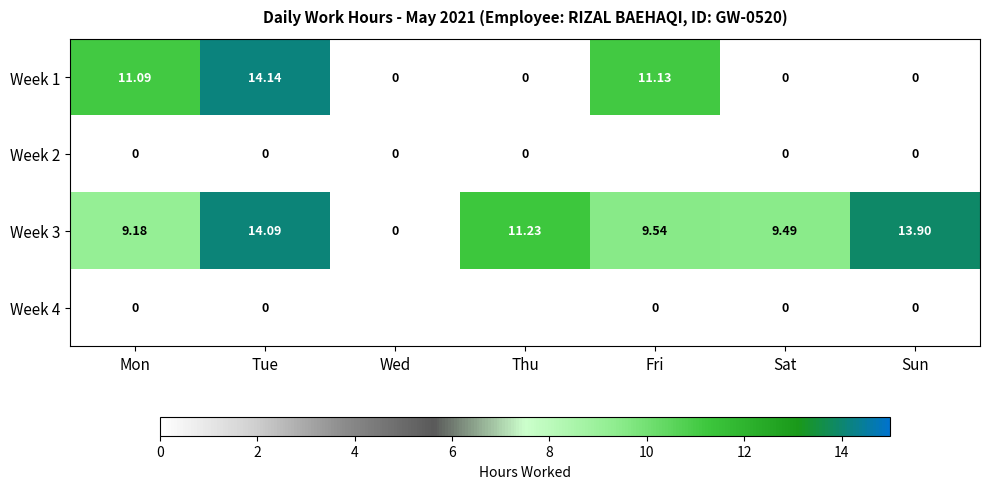

Which label corresponds to the largest value in the chart?

Tue